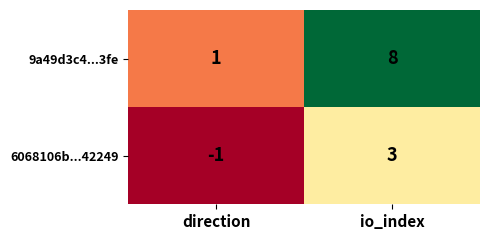

Count the number of categories in the chart.

2